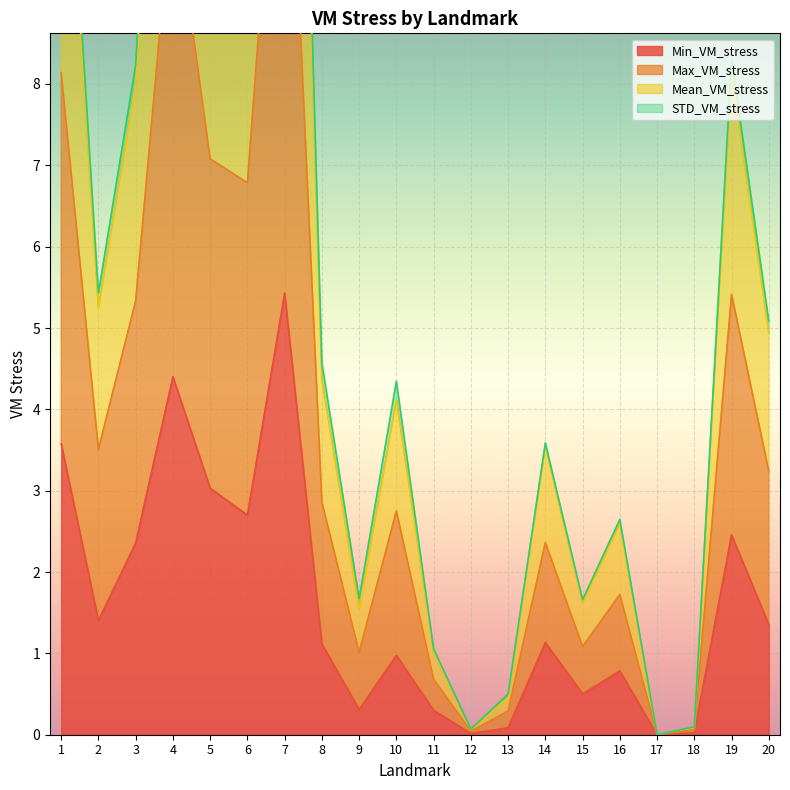

True or false: Mean_VM_stress and Min_VM_stress intersect in this chart.

False